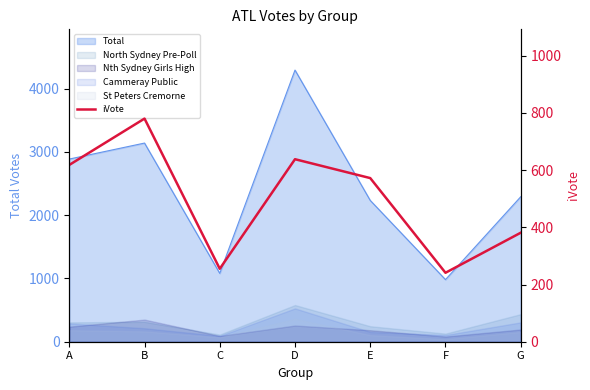

What is the difference between the maximum and minimum values?

539